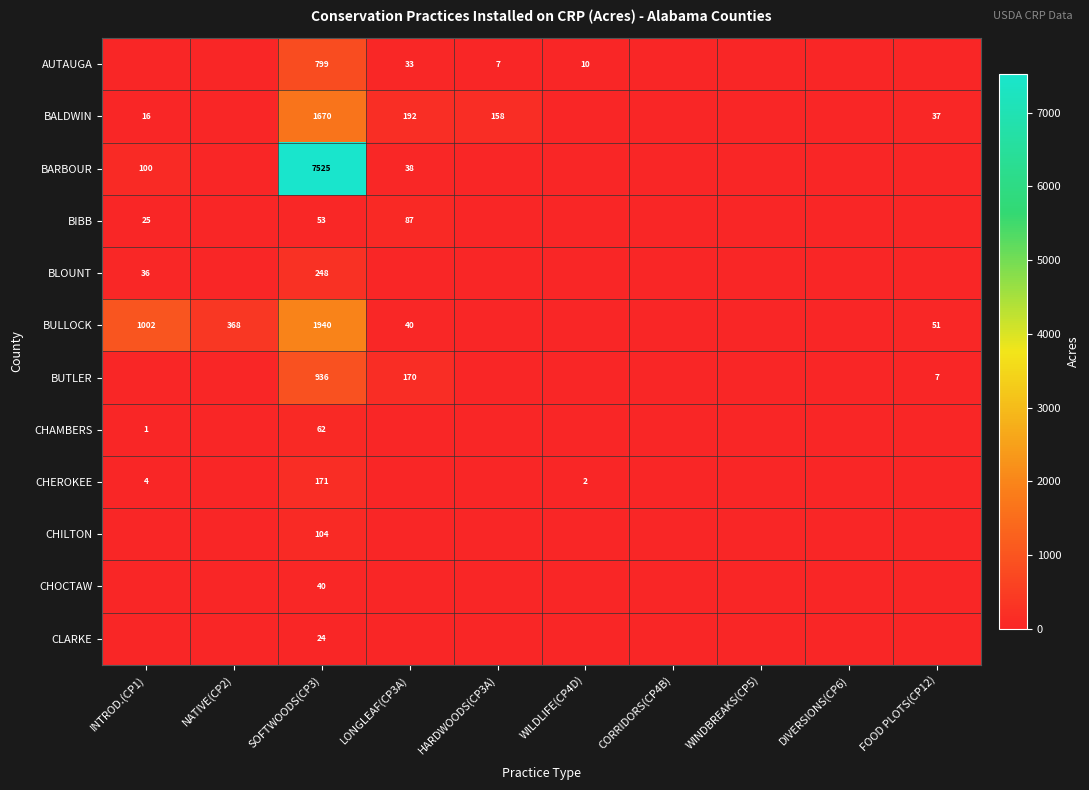

Rank the series at SOFTWOODS(CP3) from lowest to highest value.

CLARKE, CHOCTAW, BIBB, CHAMBERS, CHILTON, CHEROKEE, BLOUNT, AUTAUGA, BUTLER, BALDWIN, BULLOCK, BARBOUR